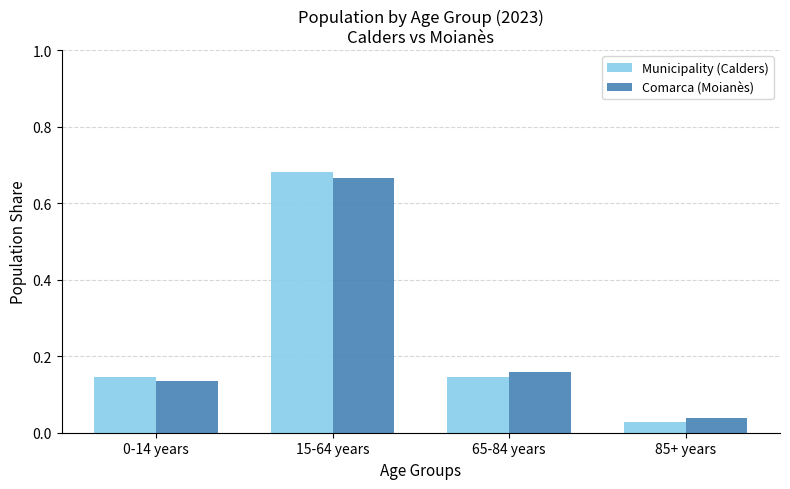

What is the sum of all Comarca (Moianès) values?

1.0